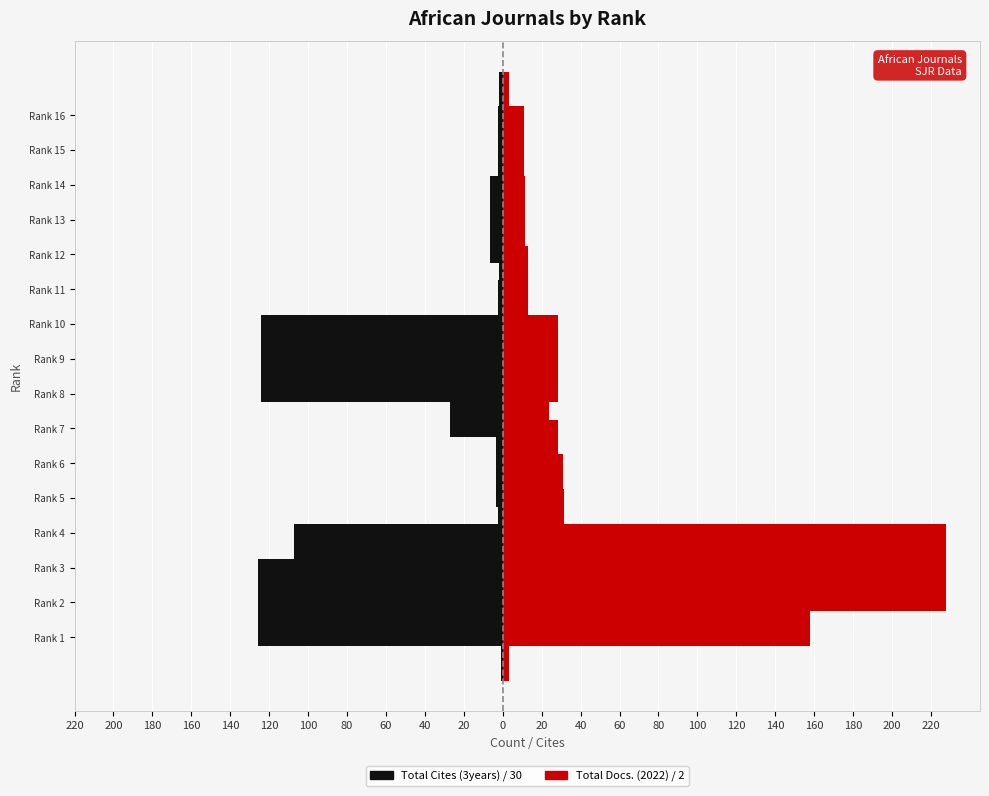

Rank the series at Rank 6 from highest to lowest value.

Total Docs. (2022) ÷2, Total Cites (3years) ÷30